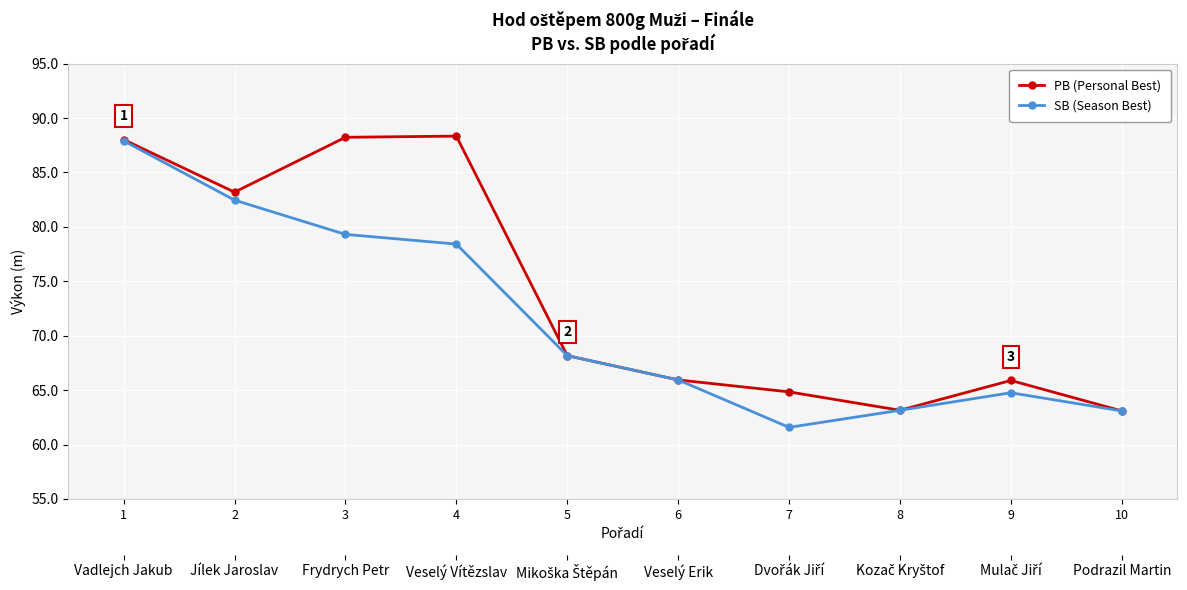

How many data points in PB (Personal Best) are less than 68?

5